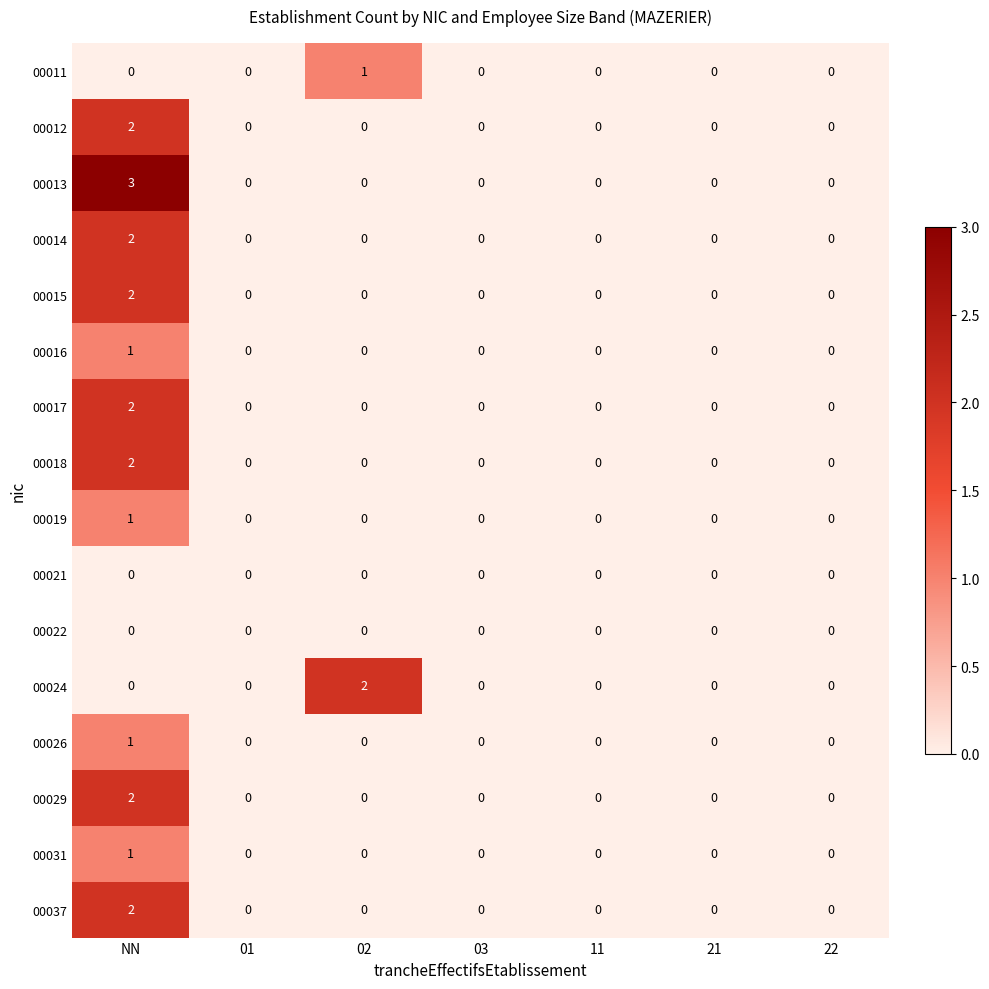

Is it true that 00014 equals 0 at 03?

True